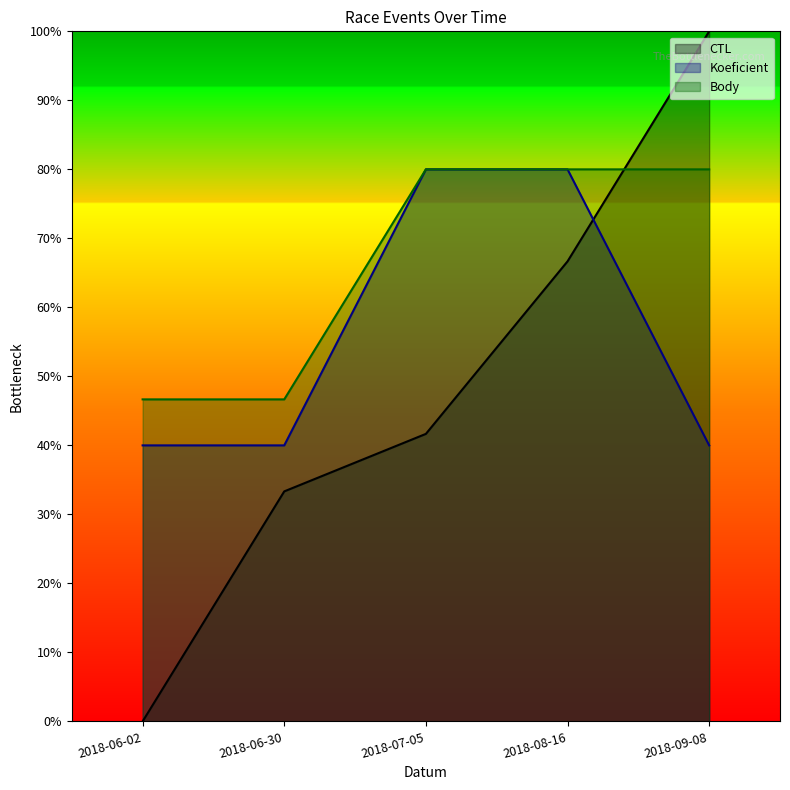

What is the label of the 3rd point from the right?

2018-07-05